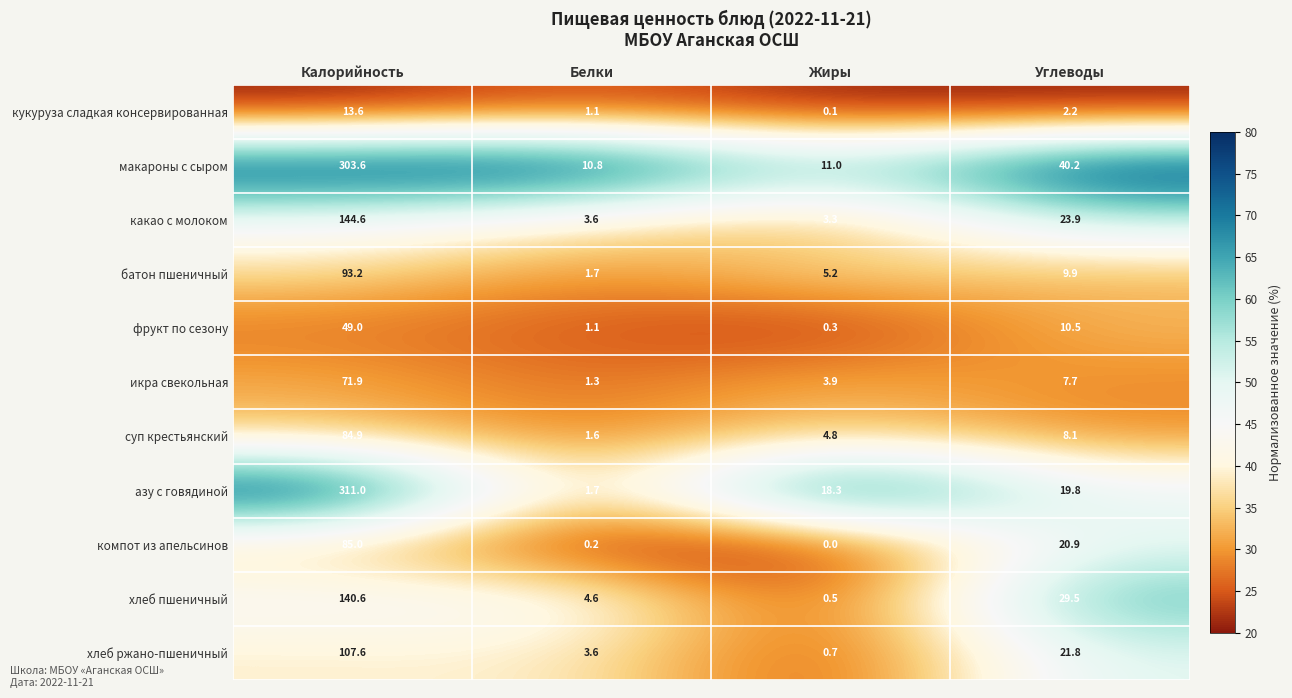

Rank the series by their maximum value, from lowest to highest.

кукуруза сладкая консервированная, фрукт по сезону, икра свекольная, суп крестьянский, компот из апельсинов, батон пшеничный, хлеб ржано-пшеничный, хлеб пшеничный, какао с молоком, макароны с сыром, азу с говядиной